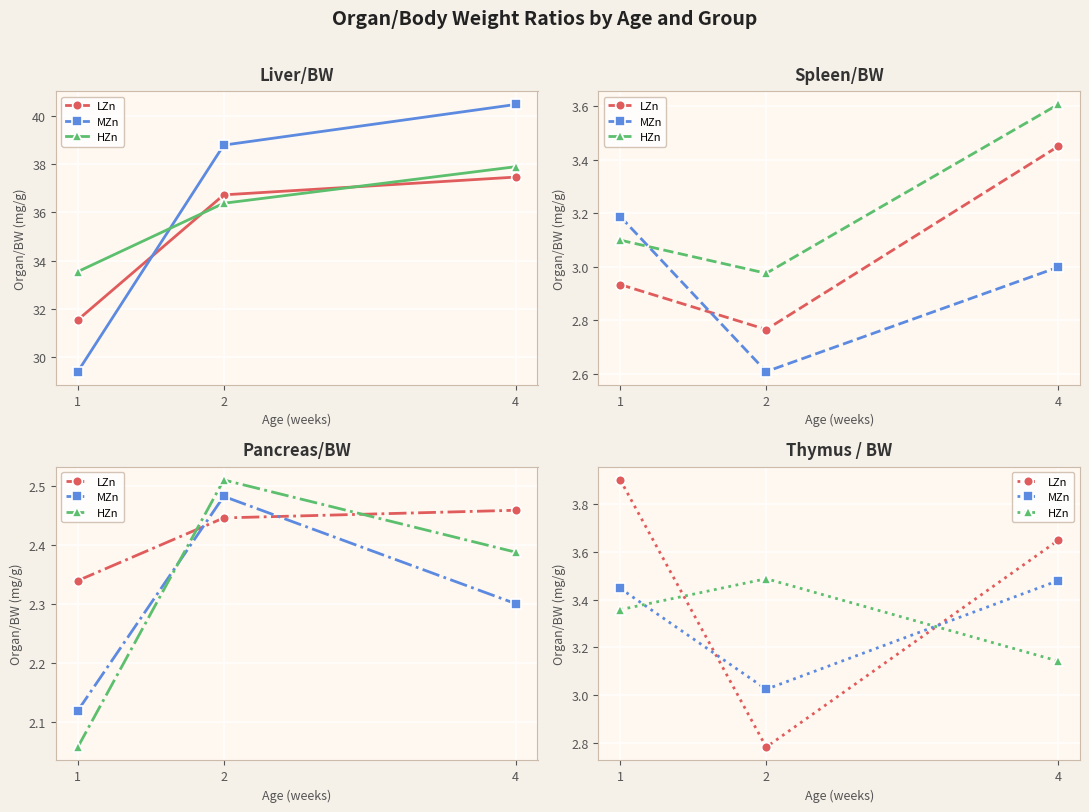

What are all the series names shown in the legend?

LZn, MZn, HZn